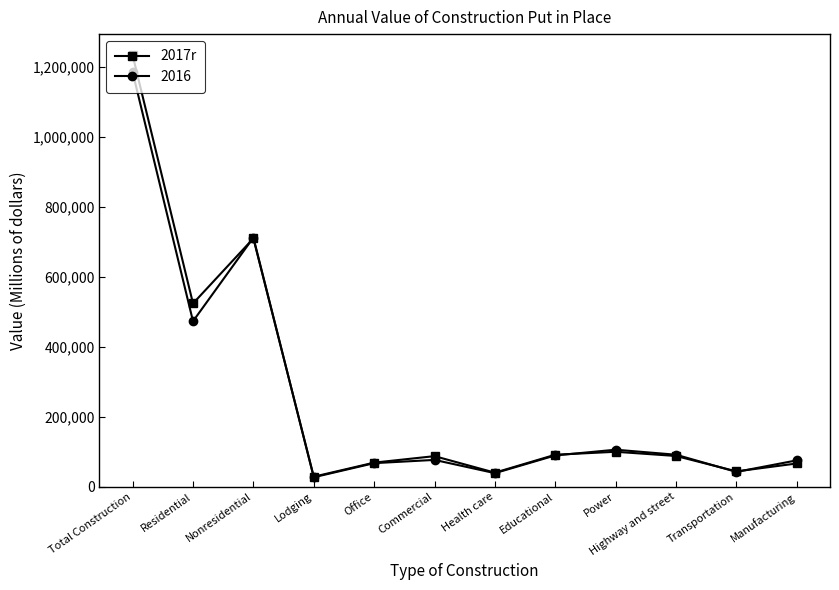

What is the maximum value for 2016?

1185683